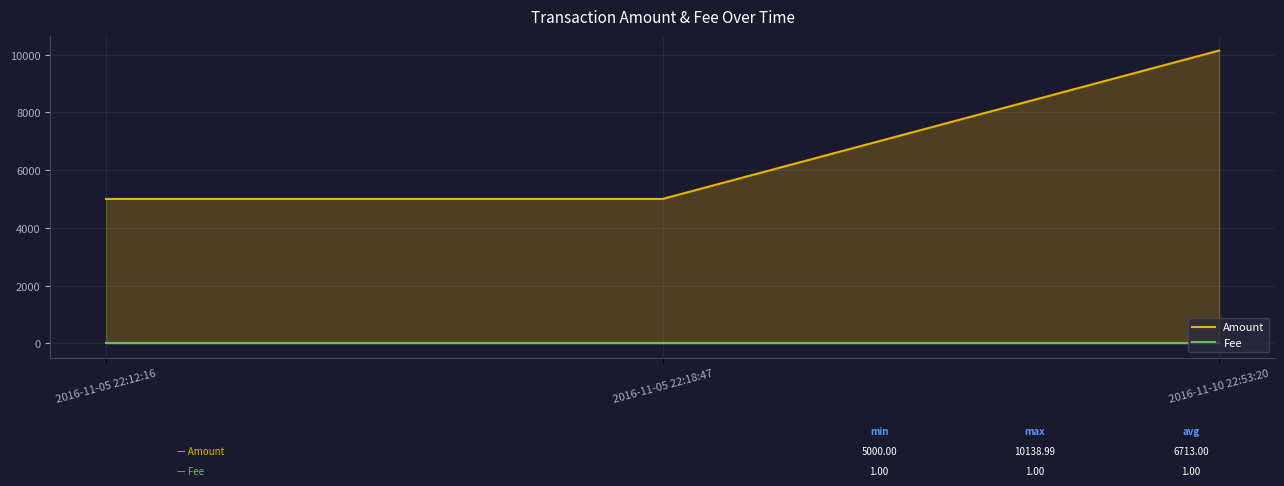

Read the Fee value at 2016-11-05 22:12:16.

1.0